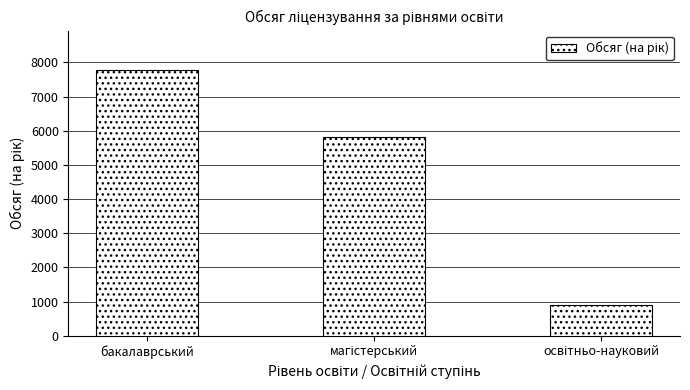

What is the average value?

4835